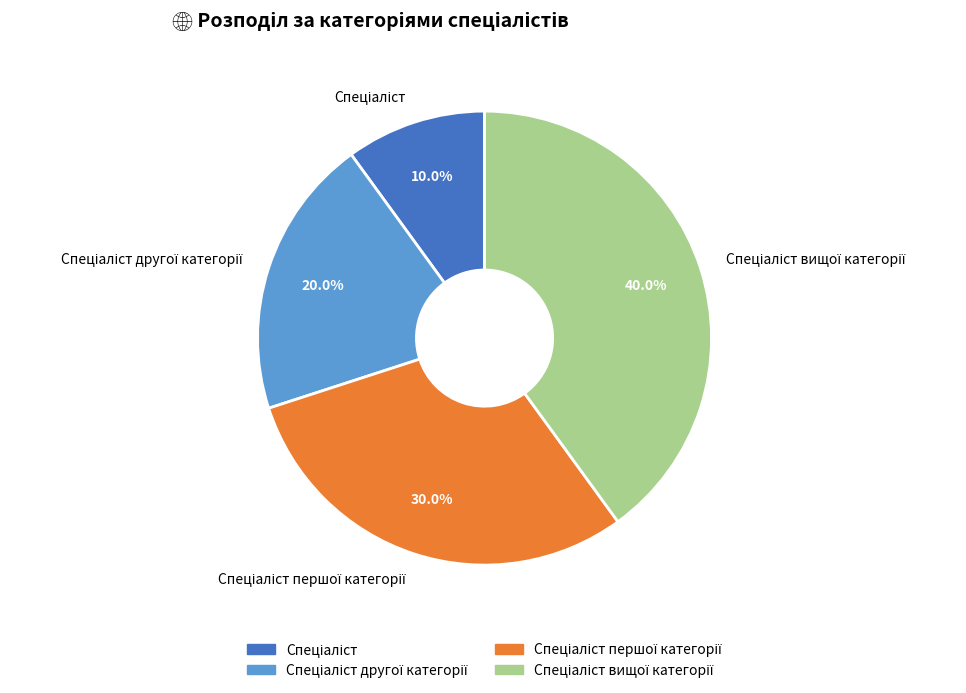

Is there a majority slice in this chart?

No